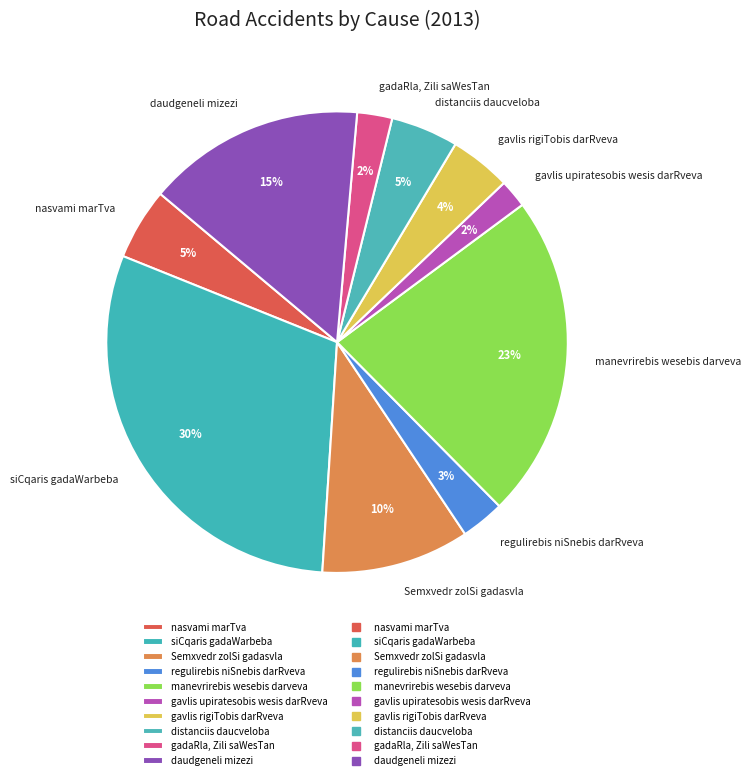

Is Semxvedr zolSi gadasvla the majority of the pie?

No